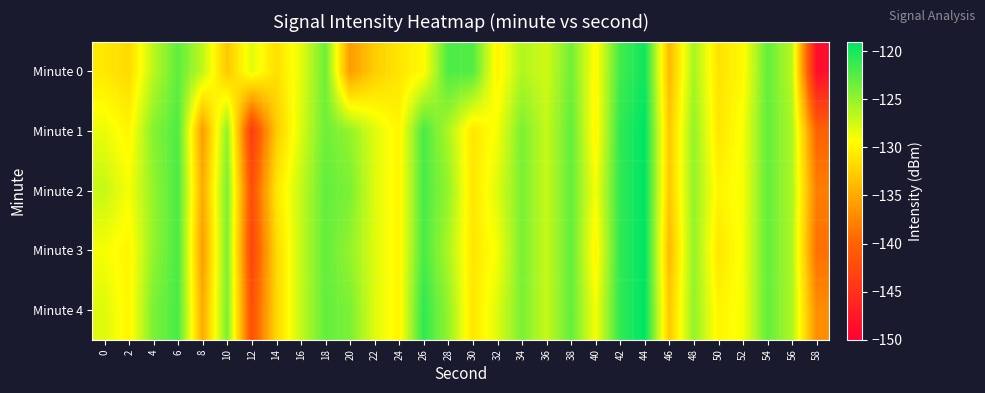

What is the greatest value displayed?

-119.0